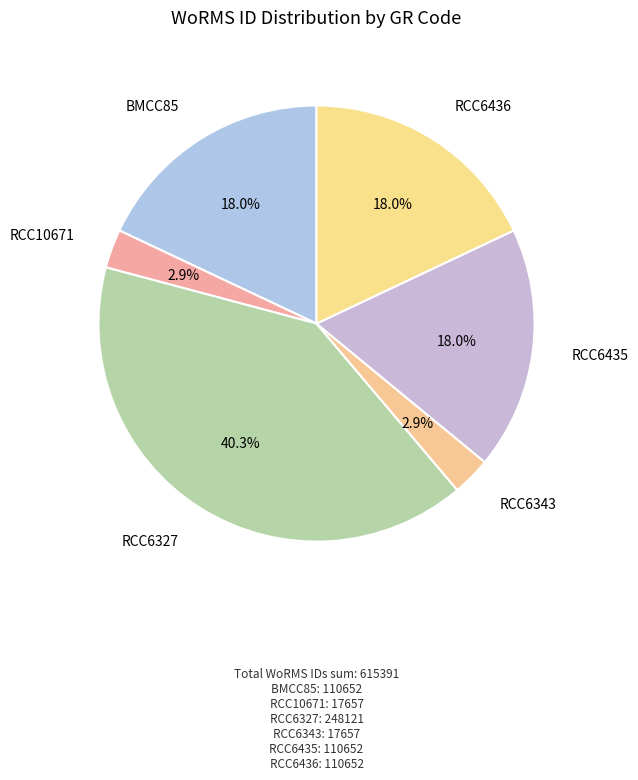

The RCC6327 slice represents 30% of the pie. True or false?

False